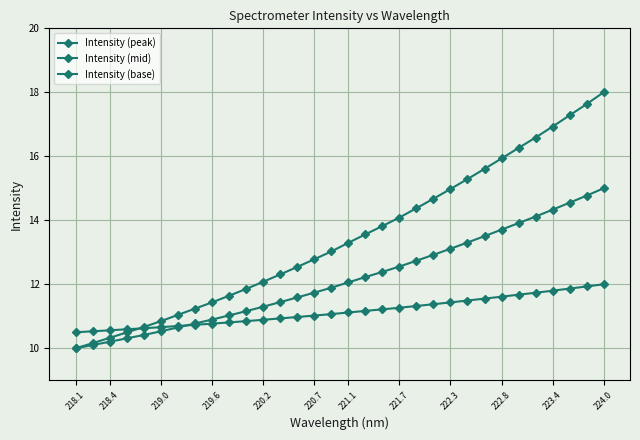

How many lines are shown in the chart?

3